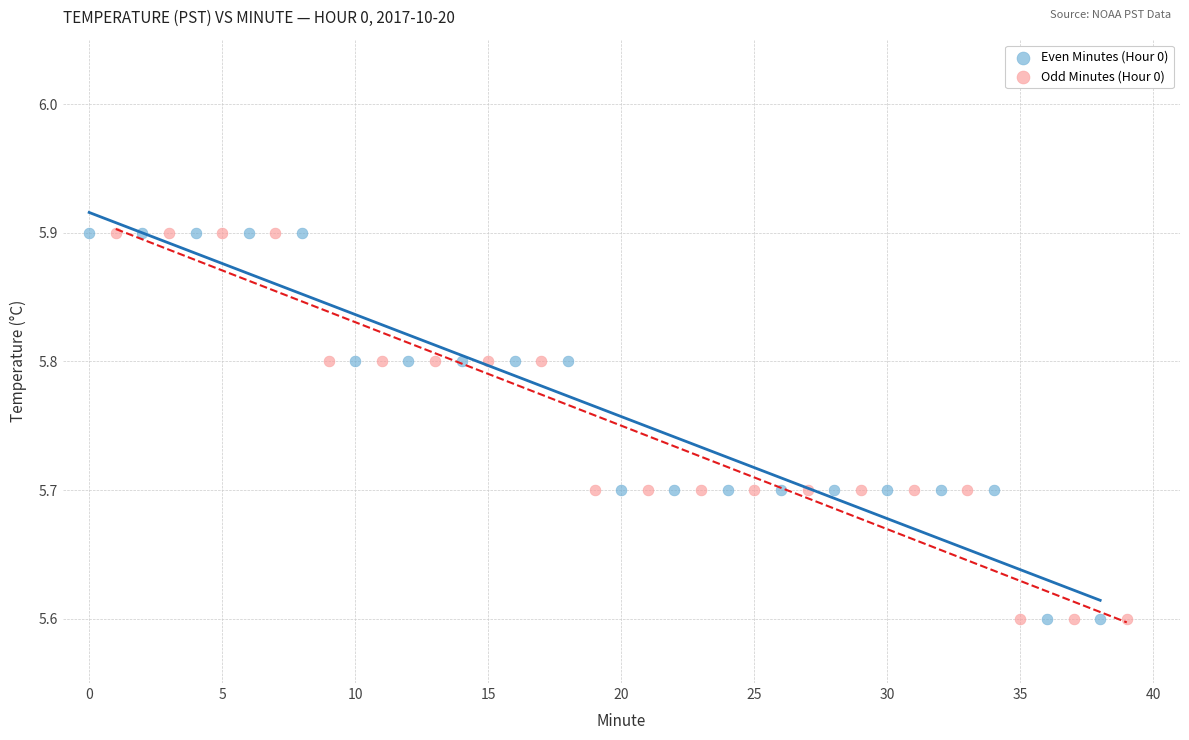

What are all the series names shown in the legend?

Even Minutes (Hour 0), Odd Minutes (Hour 0)